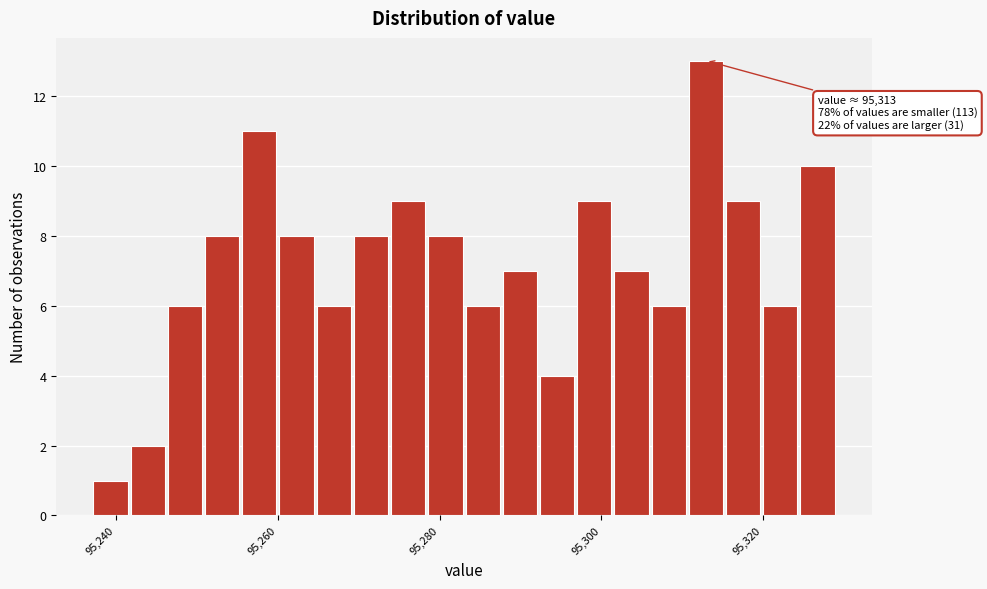

Read against the x-axis, roughly where is the centre of the tallest bar?

95312